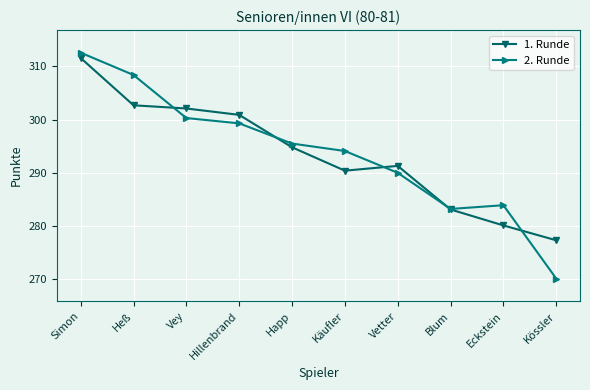

At which label is 2. Runde closest to 291?

Vetter